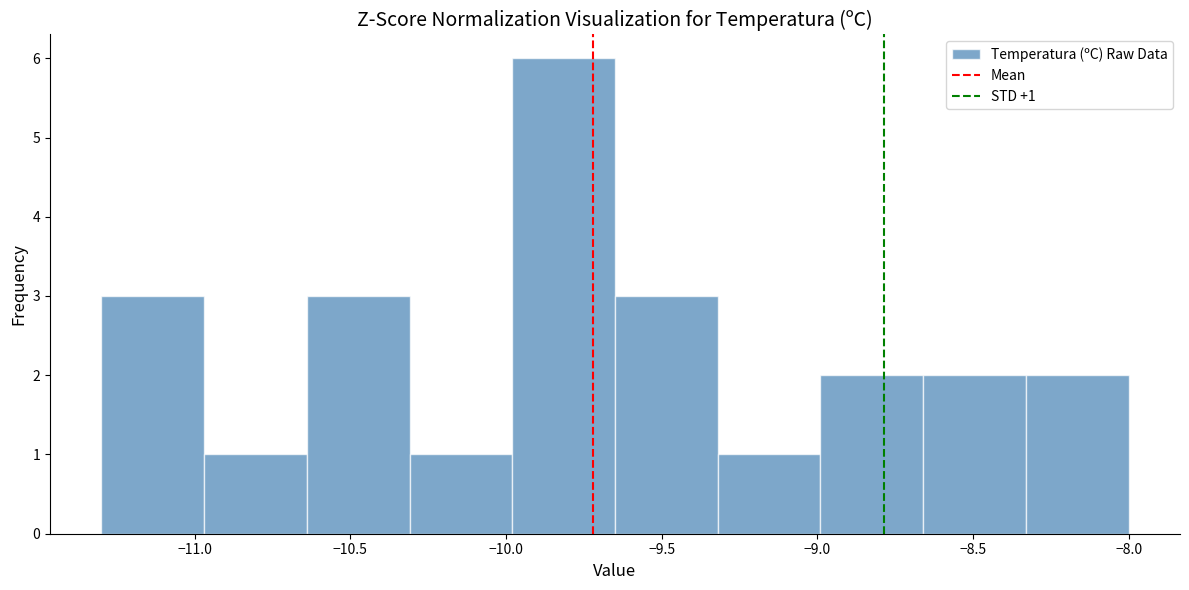

Which range on the x-axis has the tallest bar?

-9.98 to -9.65